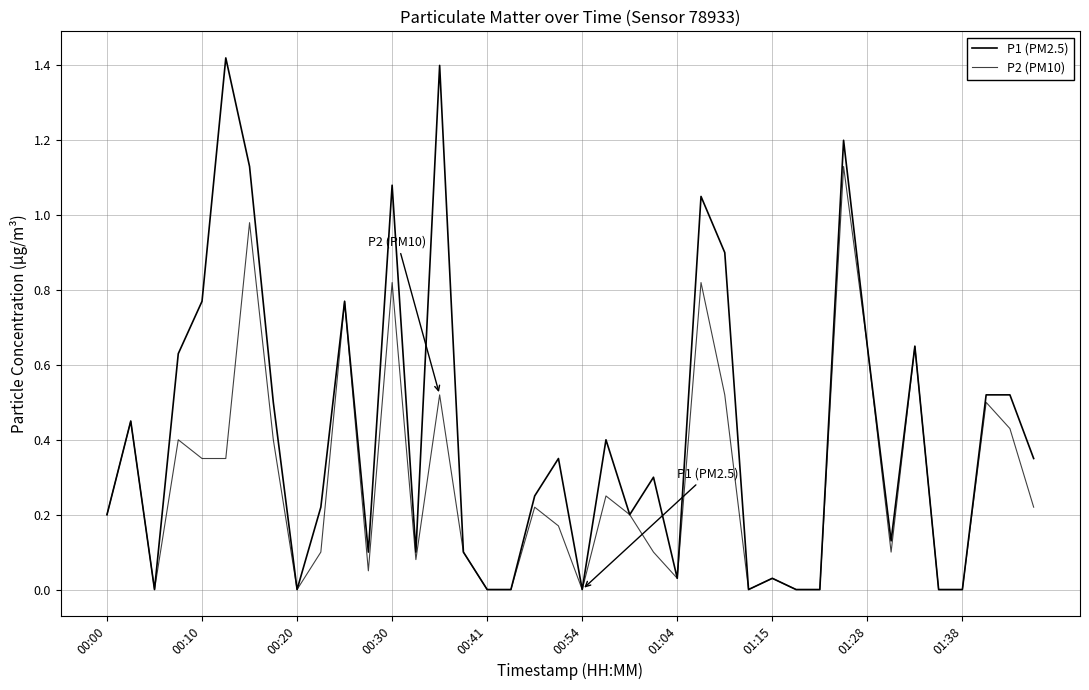

At which label is P1 (PM2.5) closest to 0?

00:20